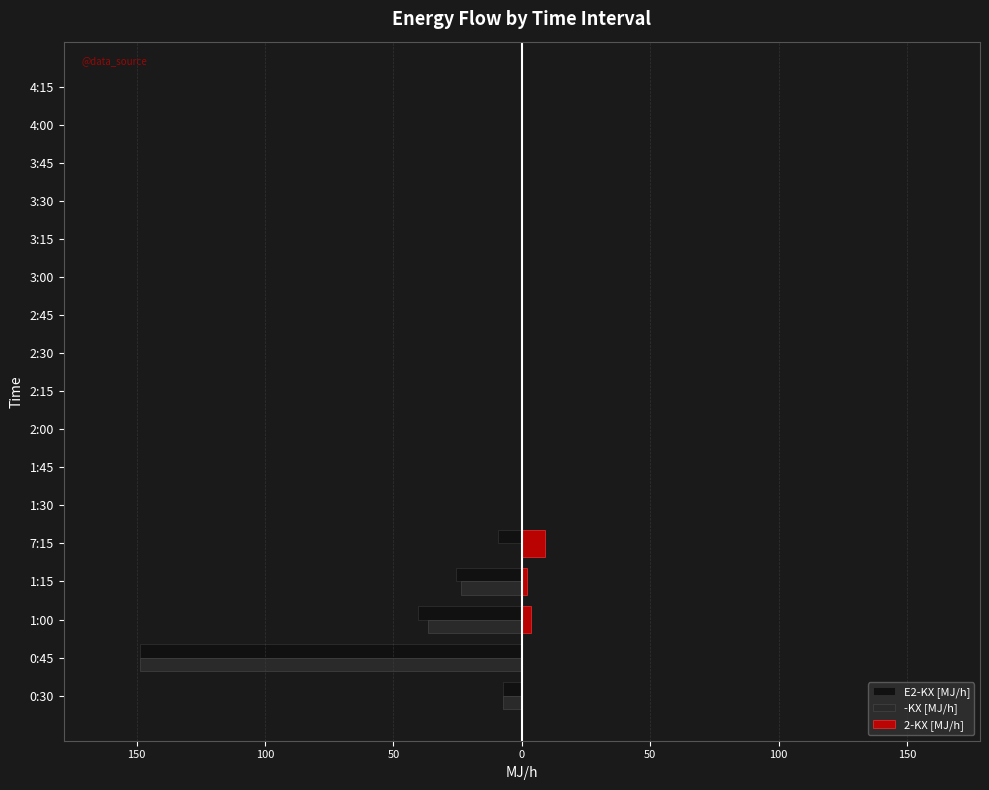

What are all the series names shown in the legend?

E2-KX [MJ/h], -KX [MJ/h], 2-KX [MJ/h]